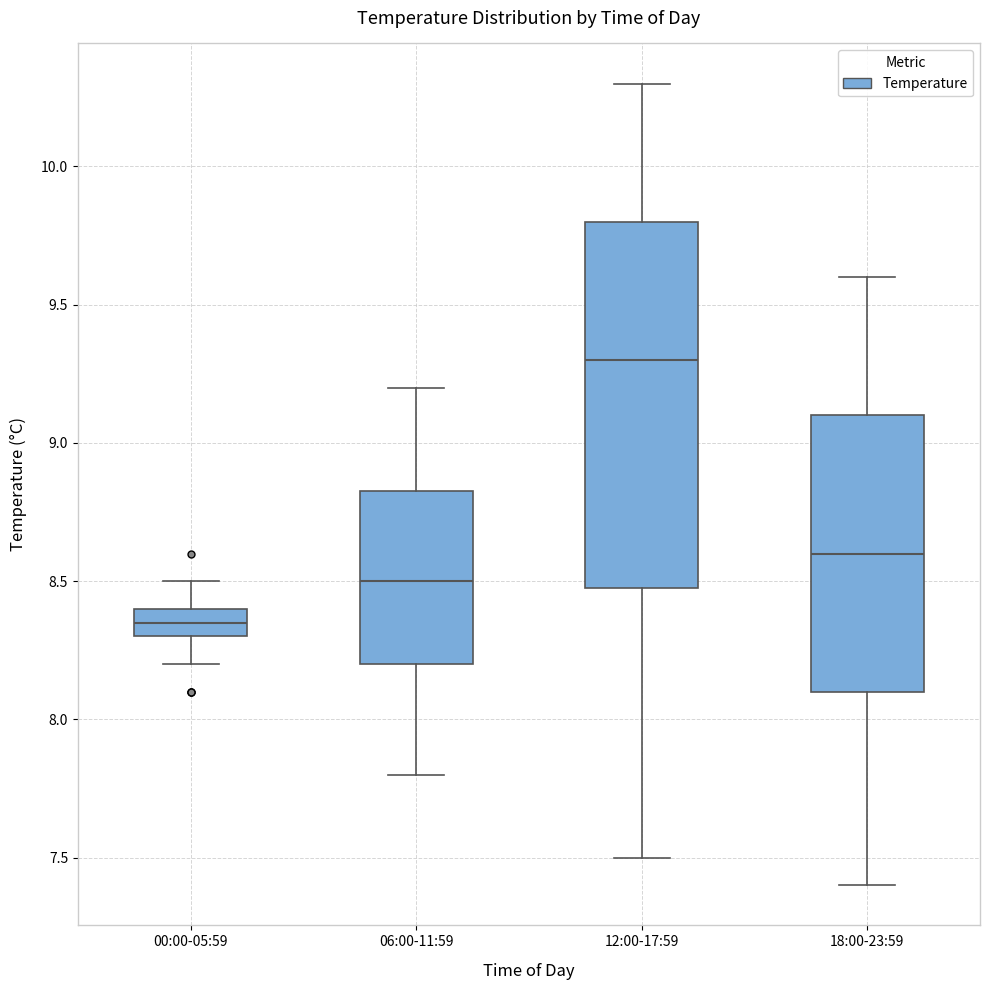

Where does the median line of the box for 00:00-05:59 sit on the y-axis? The values are not printed on the chart, so give them approximately, as read against the axis.

8.35